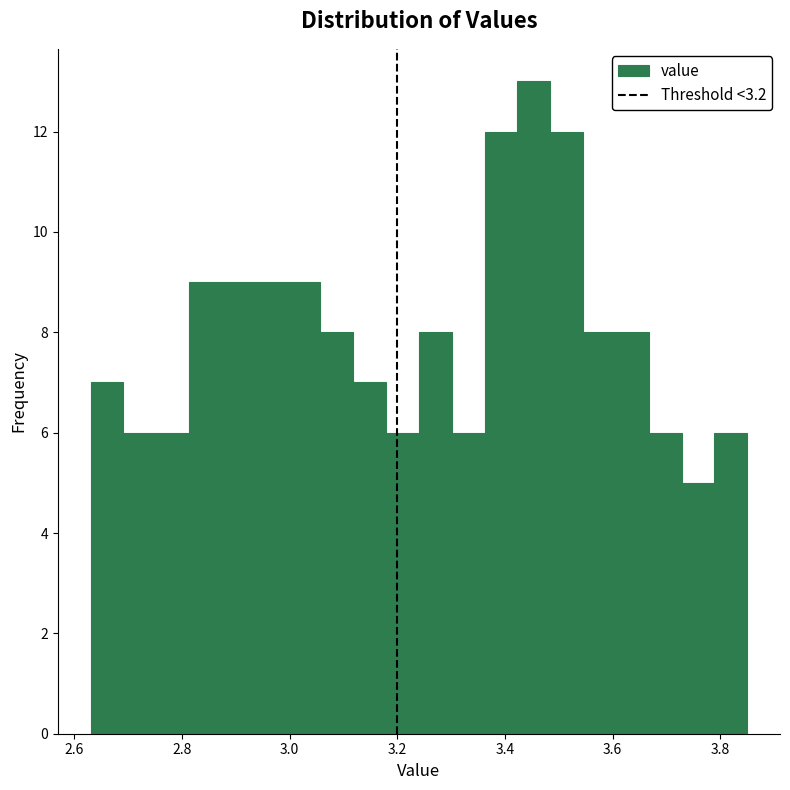

Read against the x-axis, roughly where is the centre of the tallest bar?

3.46